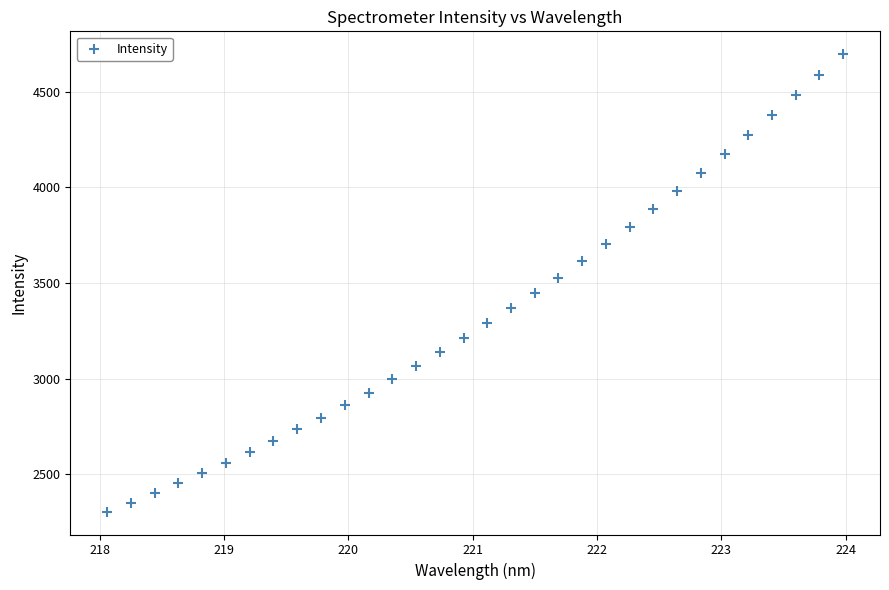

What is the range of Y values (max minus min)?

2392.4